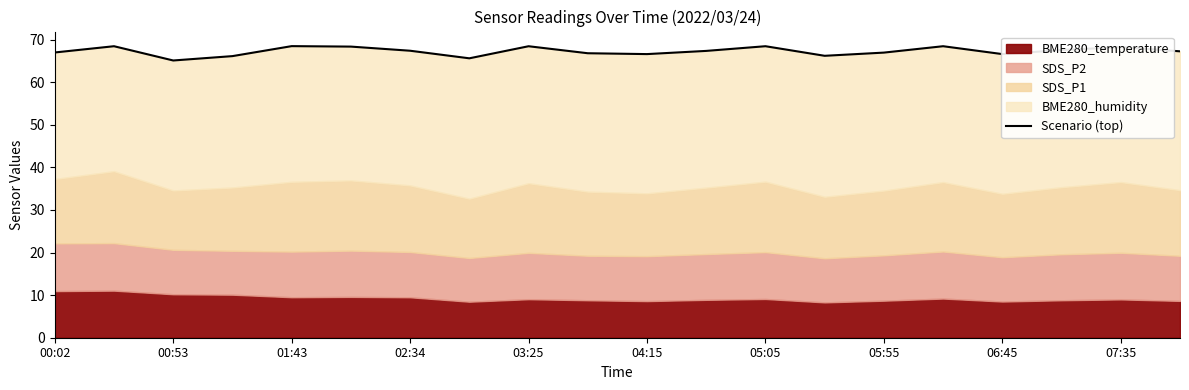

How many data points does each series have?

20